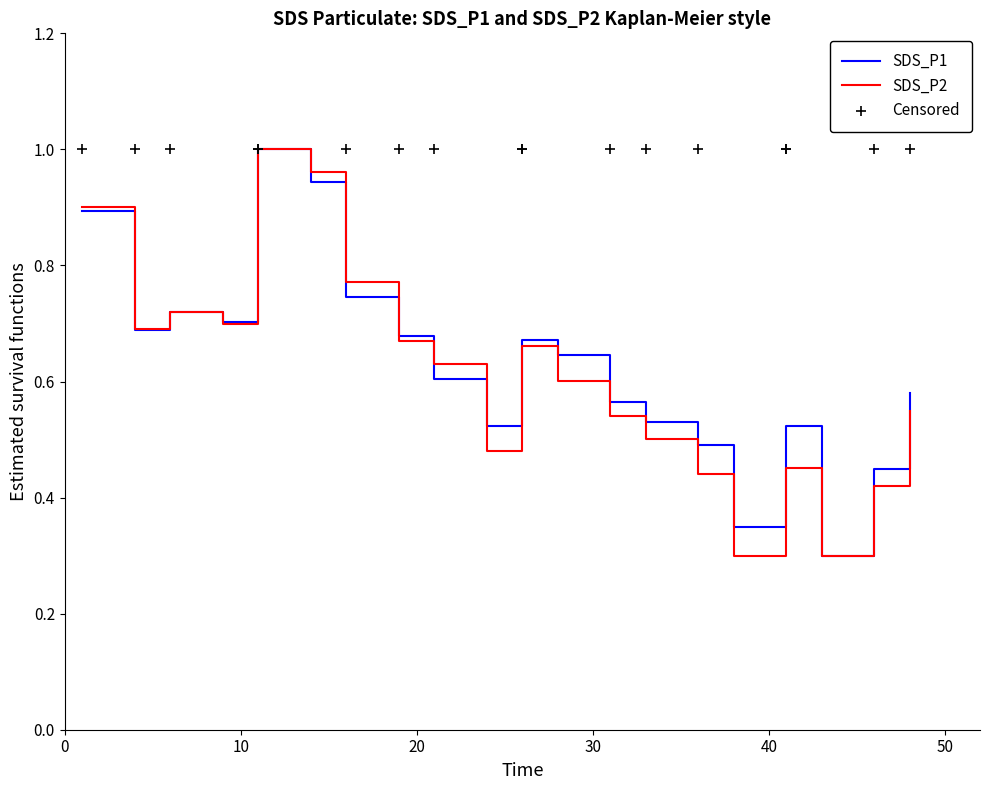

Which series has the largest Y range (max minus min)?

SDS_P1